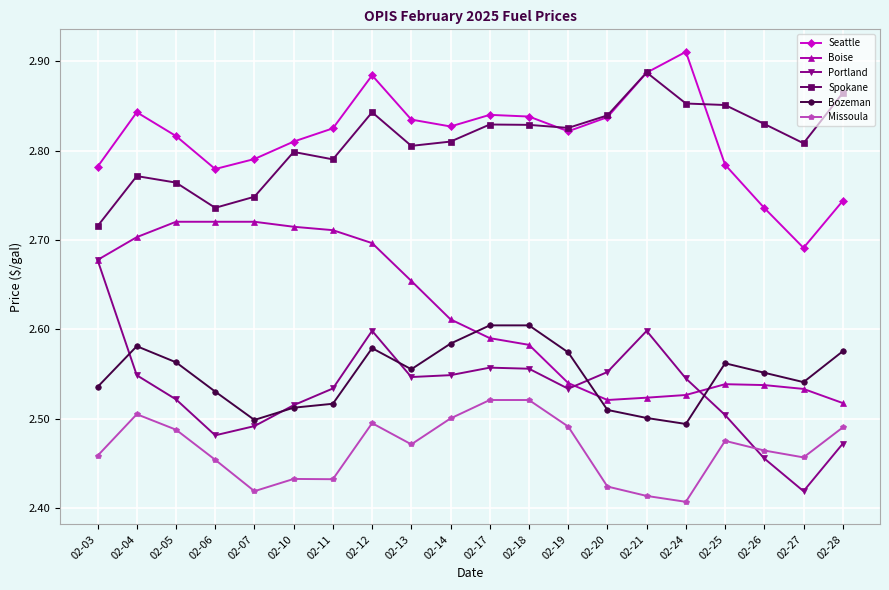

What is the sum of the Seattle values at 02-21 and 02-13?

5.7